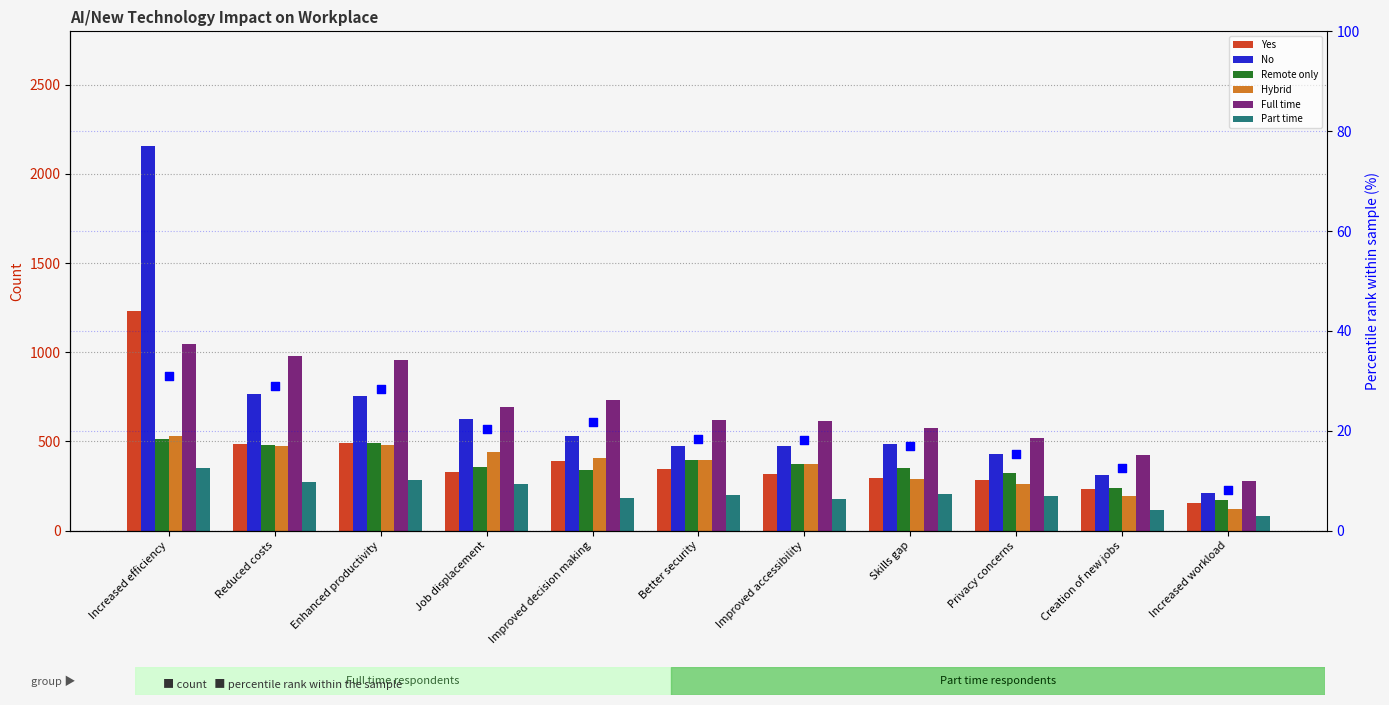

Is the value of Yes at Increased efficiency greater than the value of Remote only at Enhanced productivity?

Yes